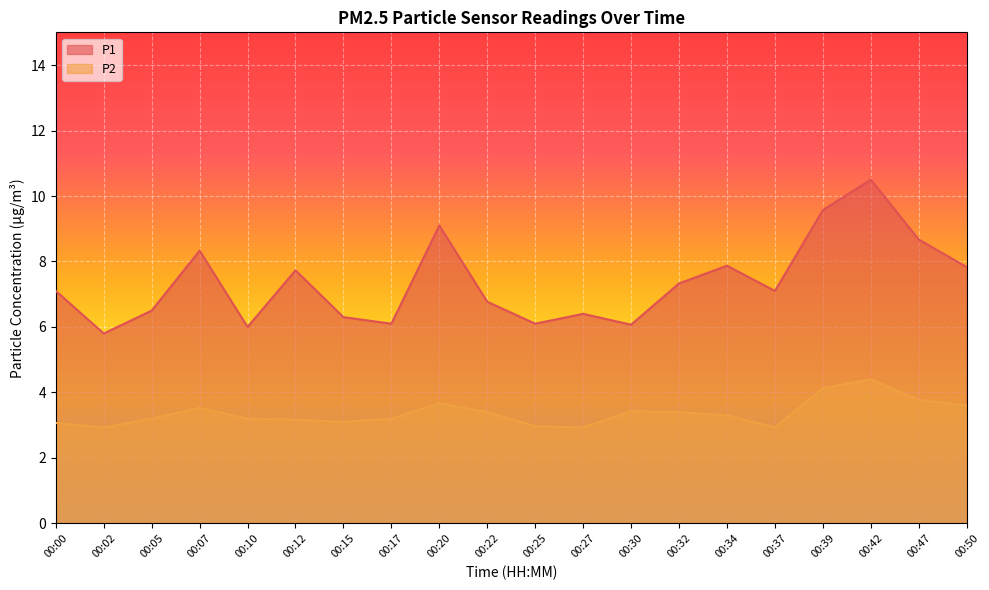

List the series in order of their overall mean, highest first.

P1, P2